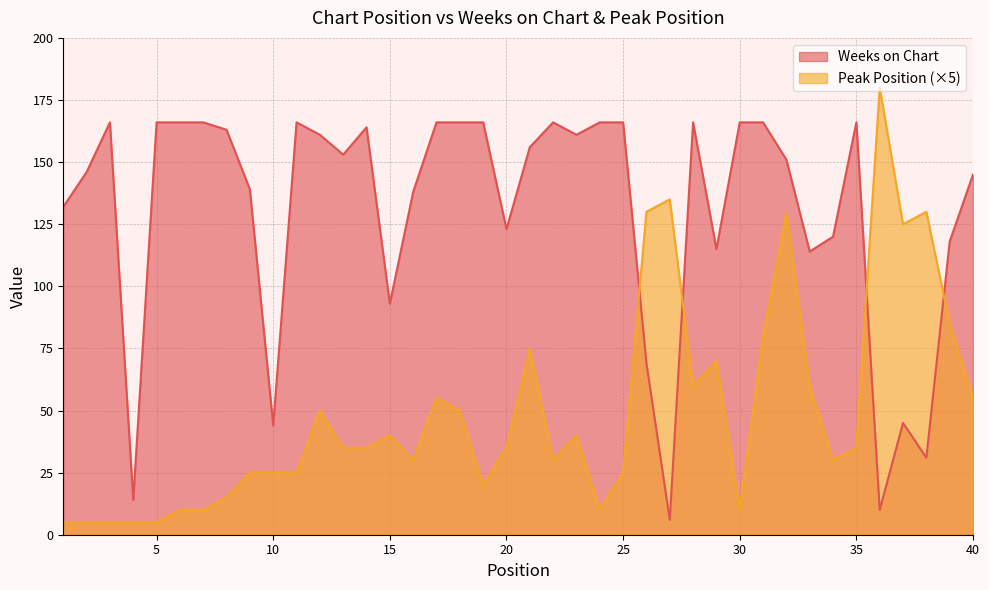

True or false: Peak Position has a value of 130 at 26.

True